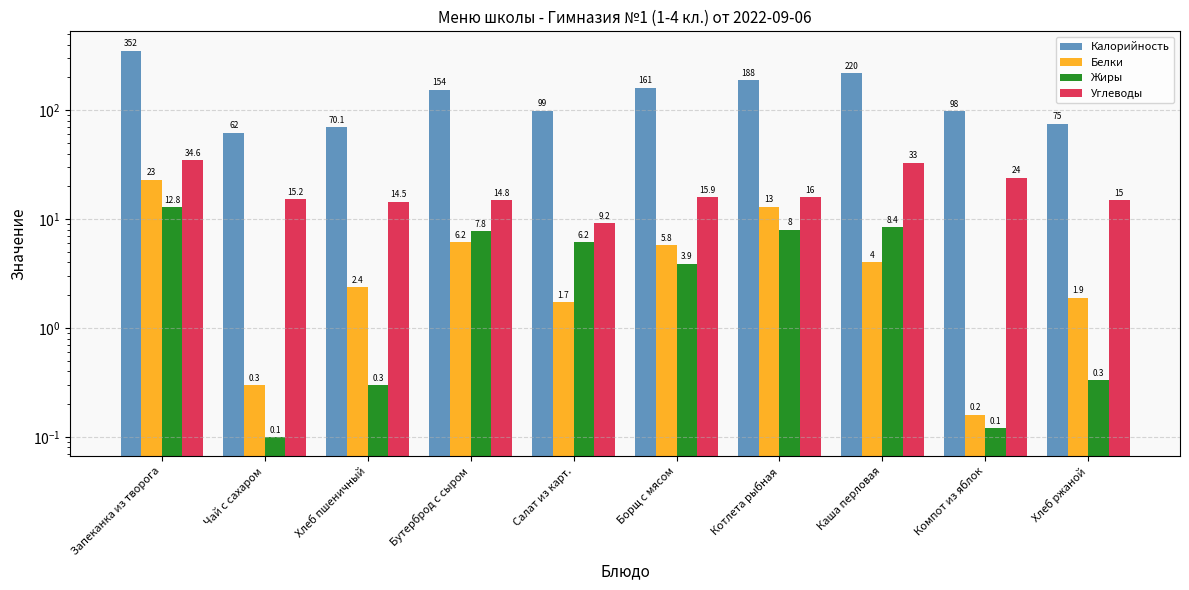

How many values in the Калорийность series are below 154?

5